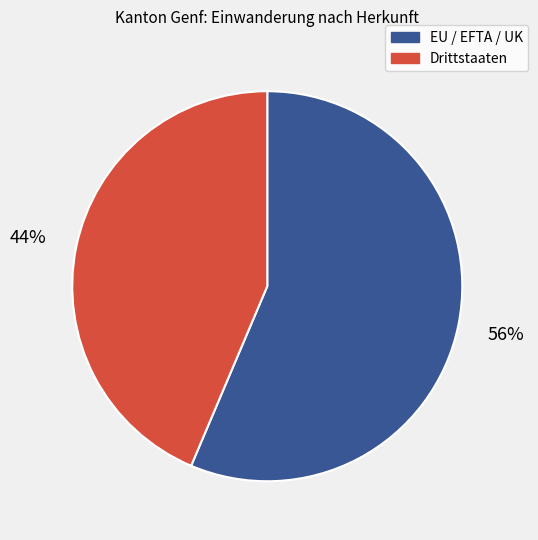

To the nearest percent, what percentage of the pie is Drittstaaten?

44%